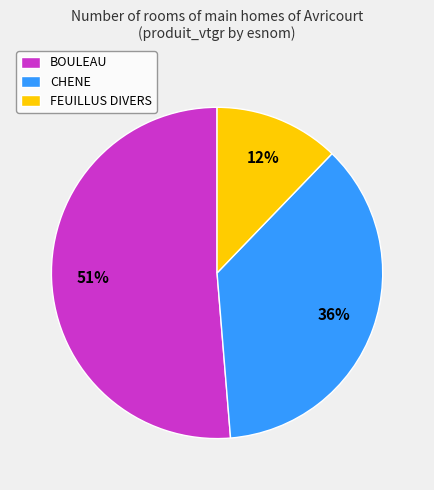

The FEUILLUS DIVERS slice represents 12% of the pie. True or false?

True